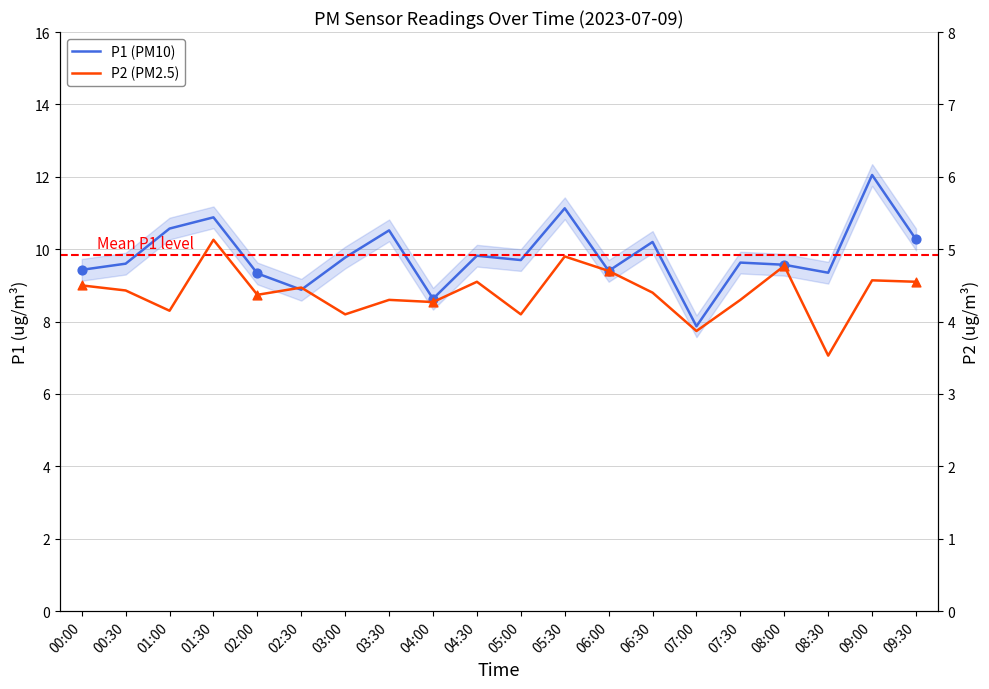

What are all the series names shown in the legend?

P1 (PM10), P2 (PM2.5)